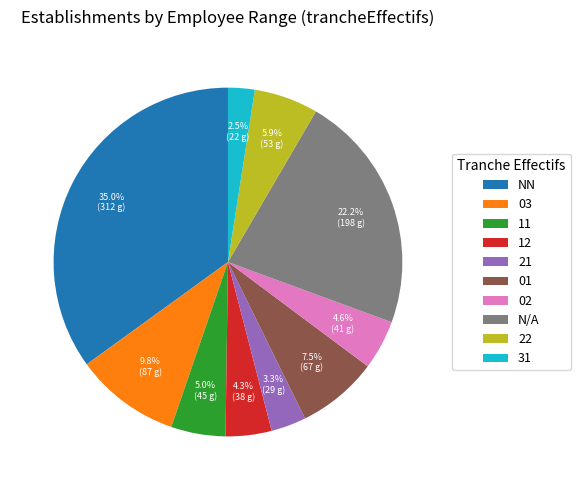

Is it true that 12 is 4% of the pie?

True